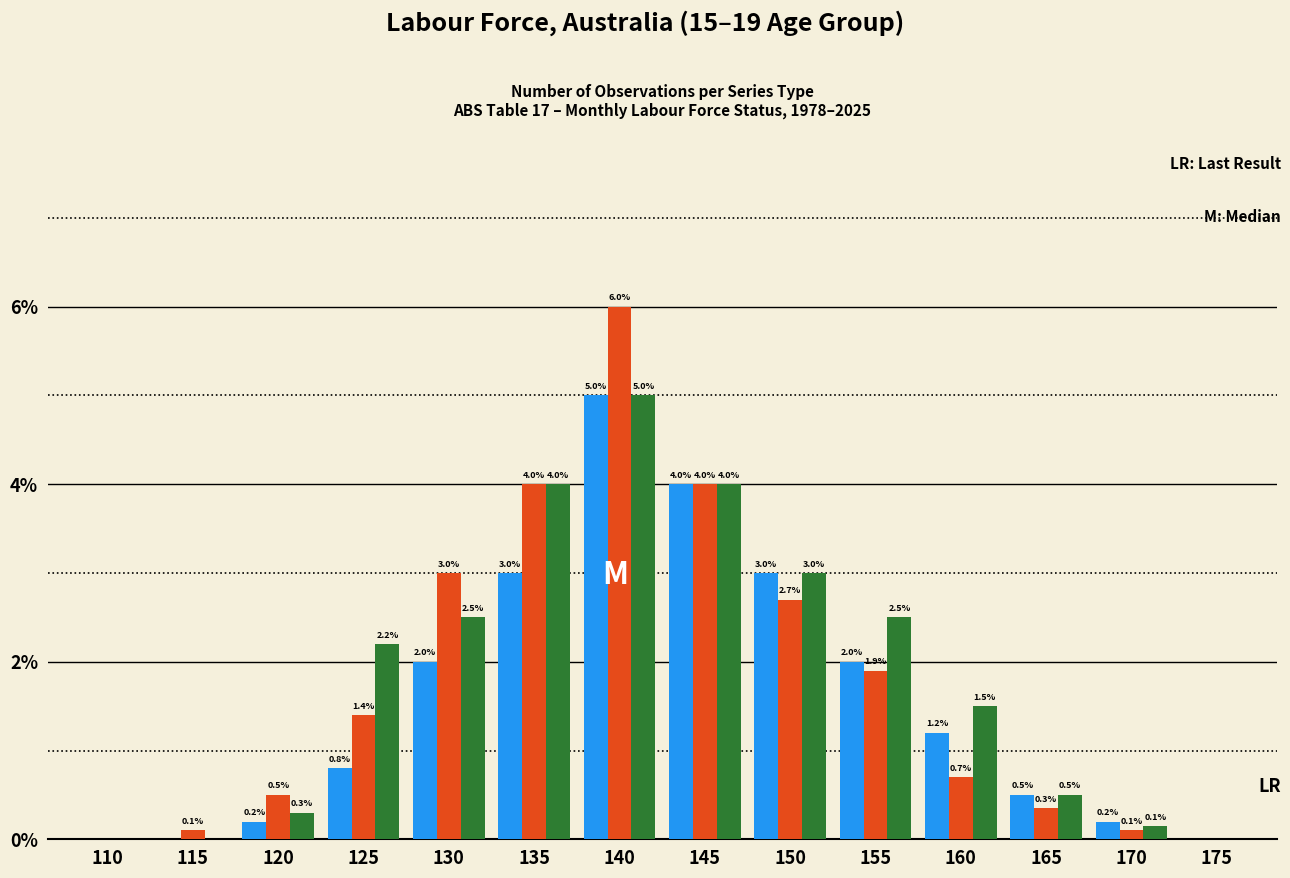

What is the greatest value displayed?

6.0